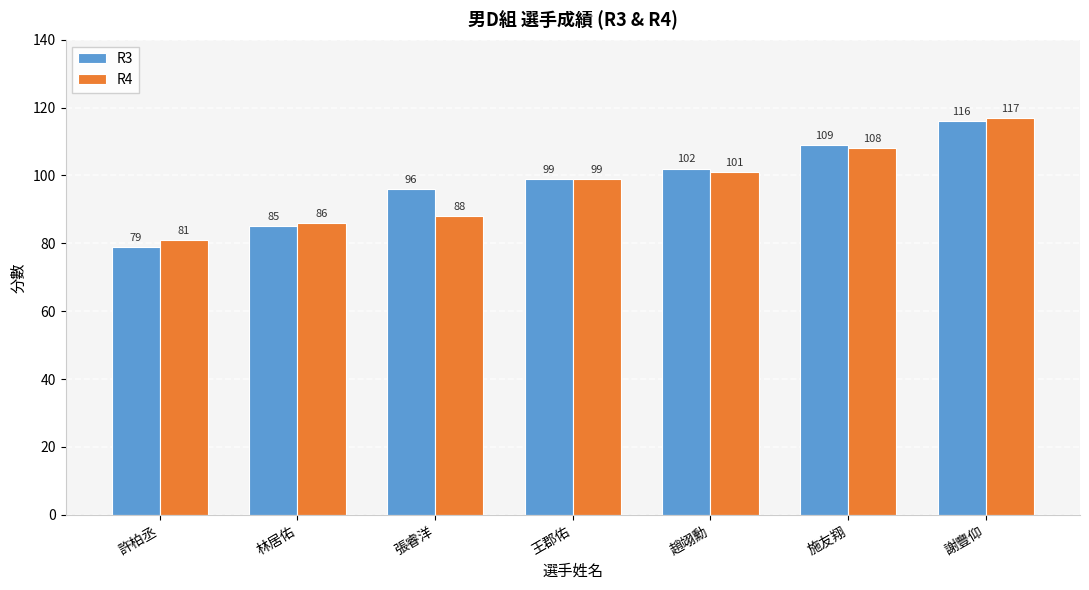

Where is R4 nearest to the value 99?

王郡佑